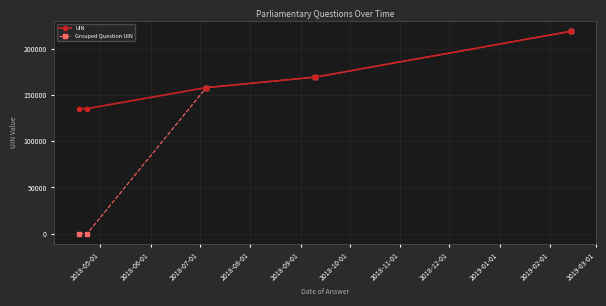

Does the chart have visible grid lines?

Yes